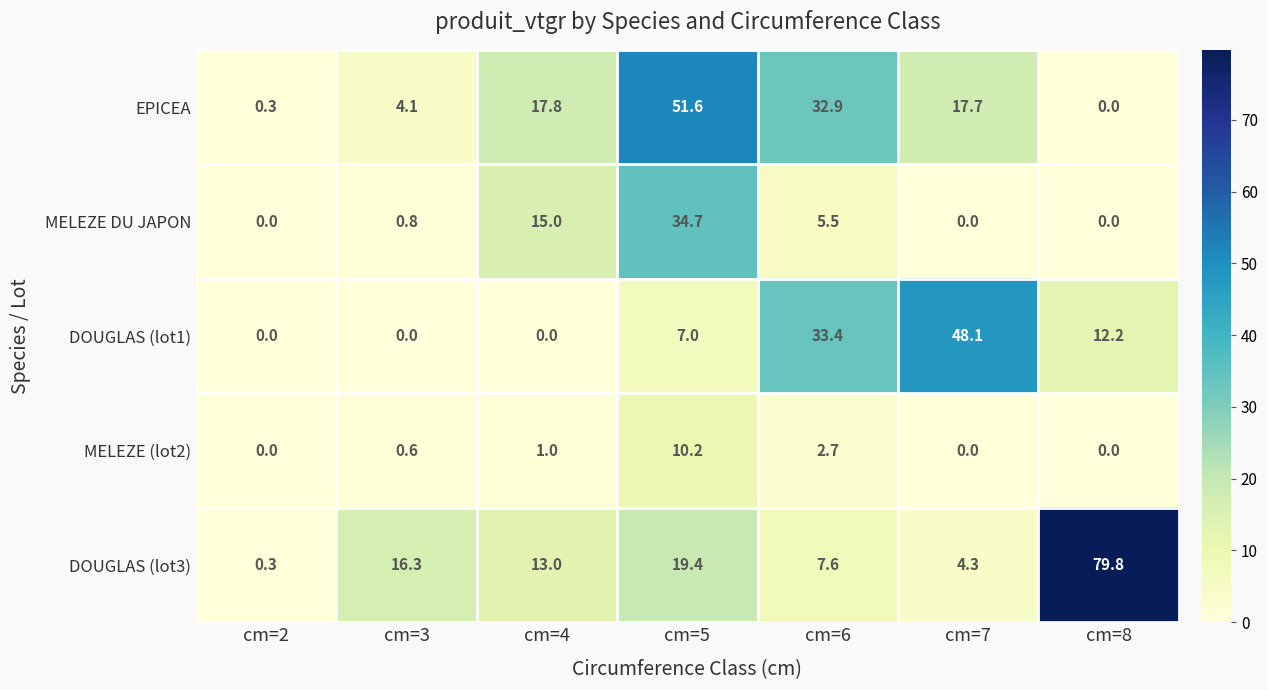

Rank the series by their maximum value, from lowest to highest.

MELEZE (lot2), MELEZE DU JAPON, DOUGLAS (lot1), EPICEA, DOUGLAS (lot3)